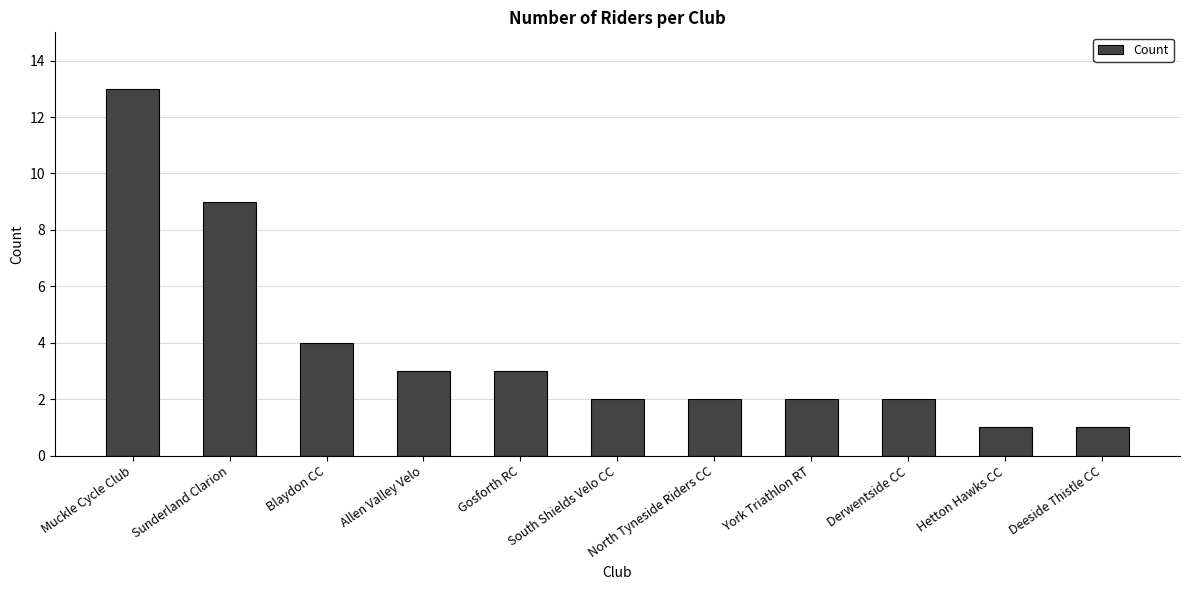

What is the sum of all values?

42